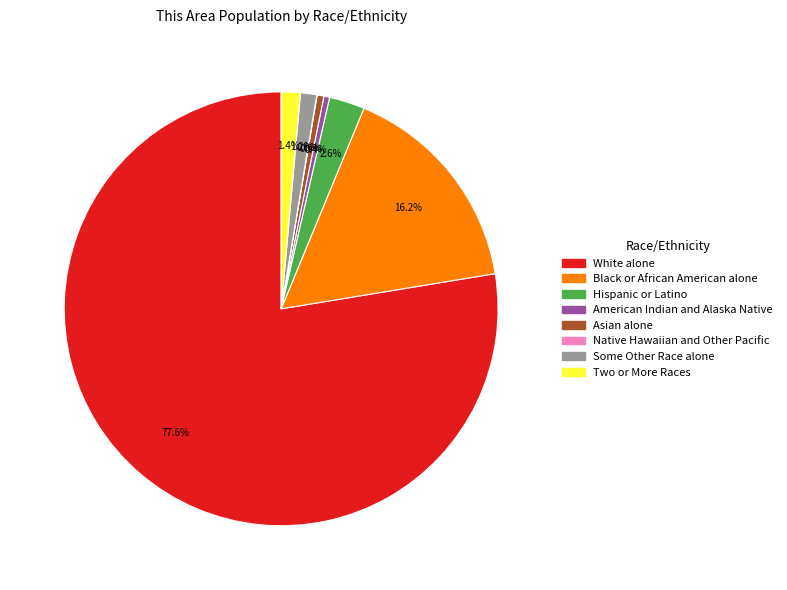

Combined, what portion of the pie is Some Other Race alone and Asian alone?

1.7%